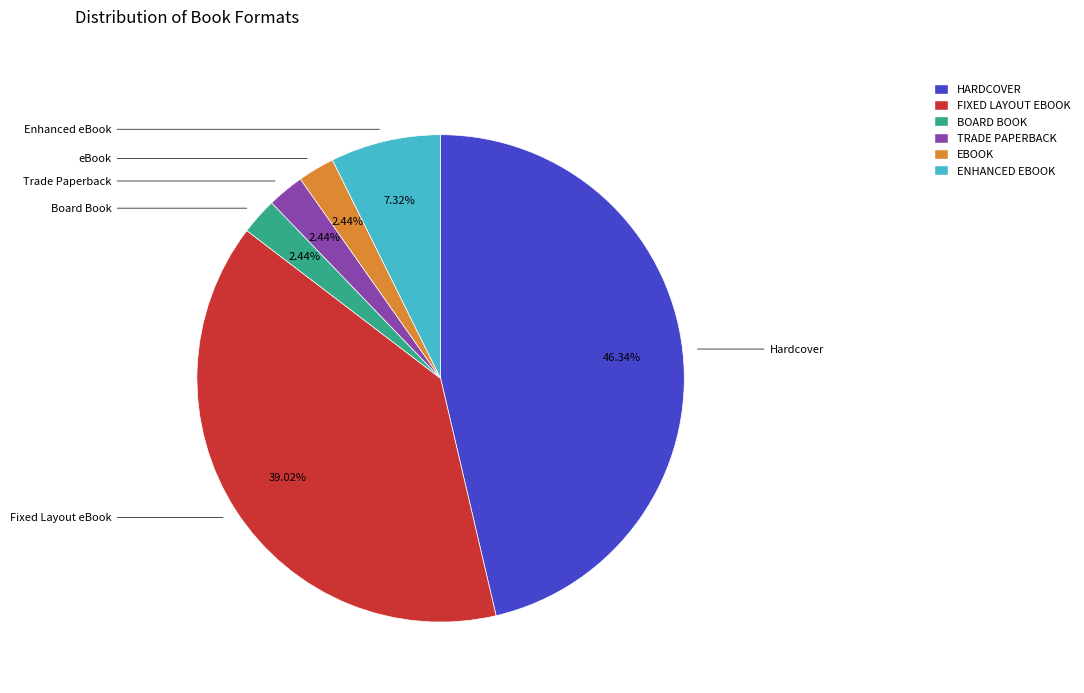

Does any single category account for the majority?

No